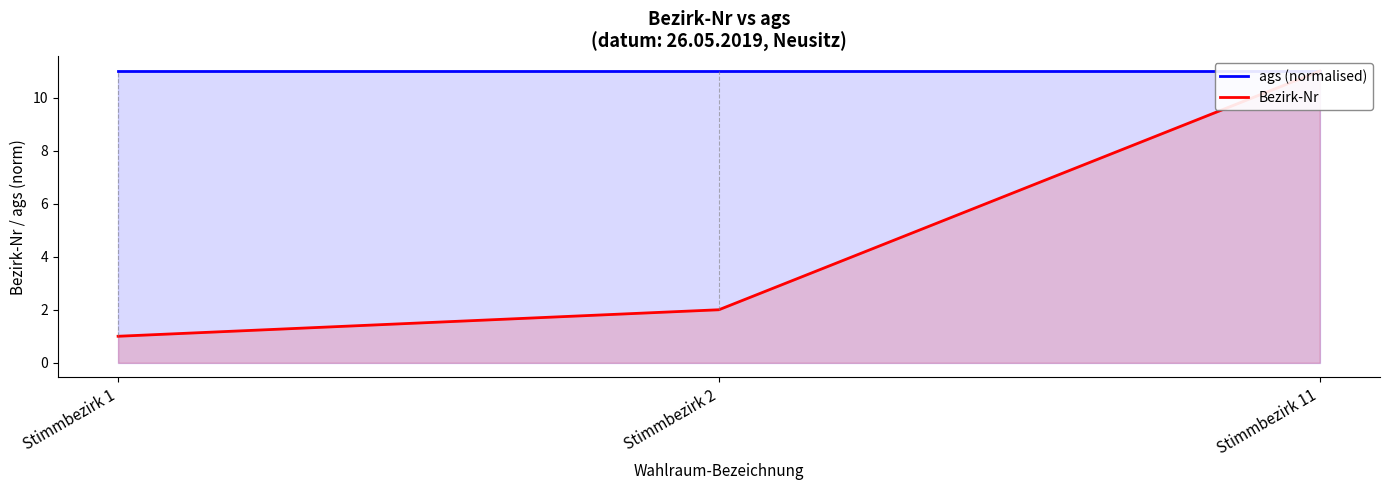

What is the minimum value shown in the chart?

1